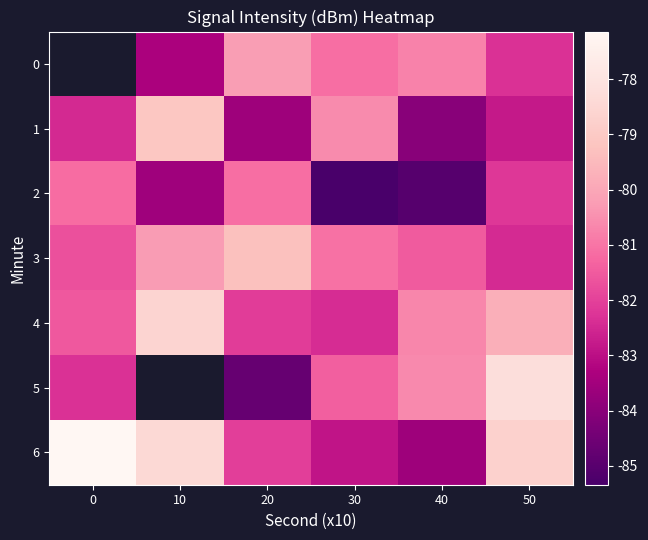

How many values in the 0 series exceed -82?

3